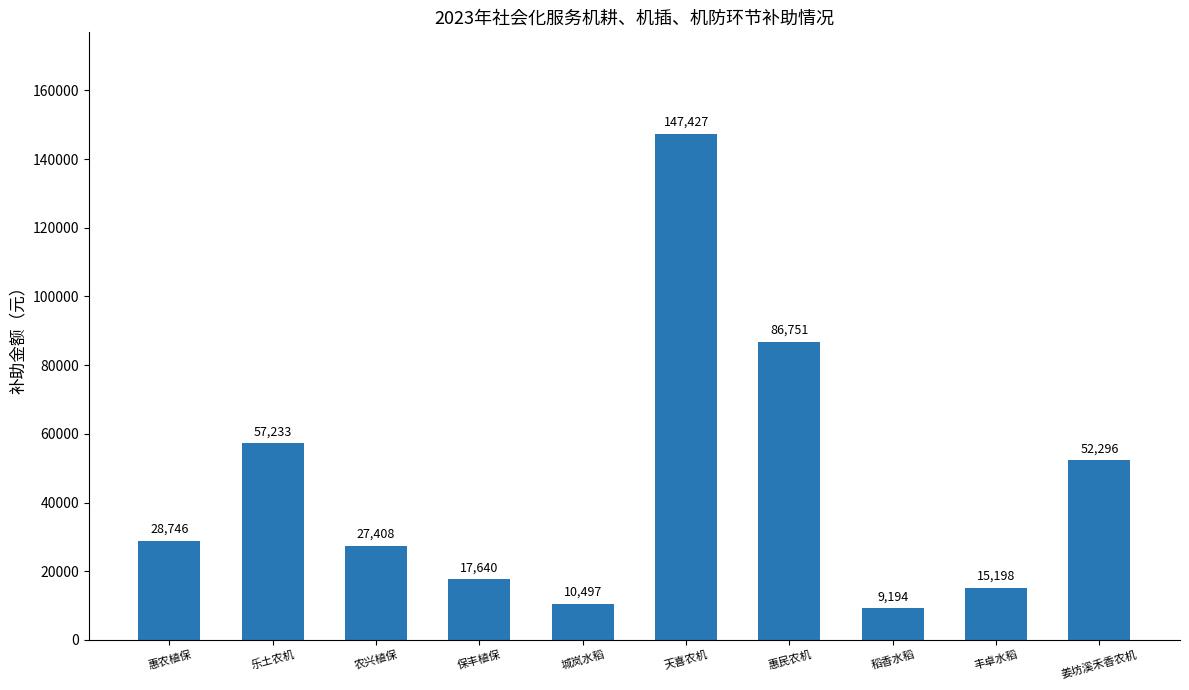

What is the minimum value shown in the chart?

9194.5